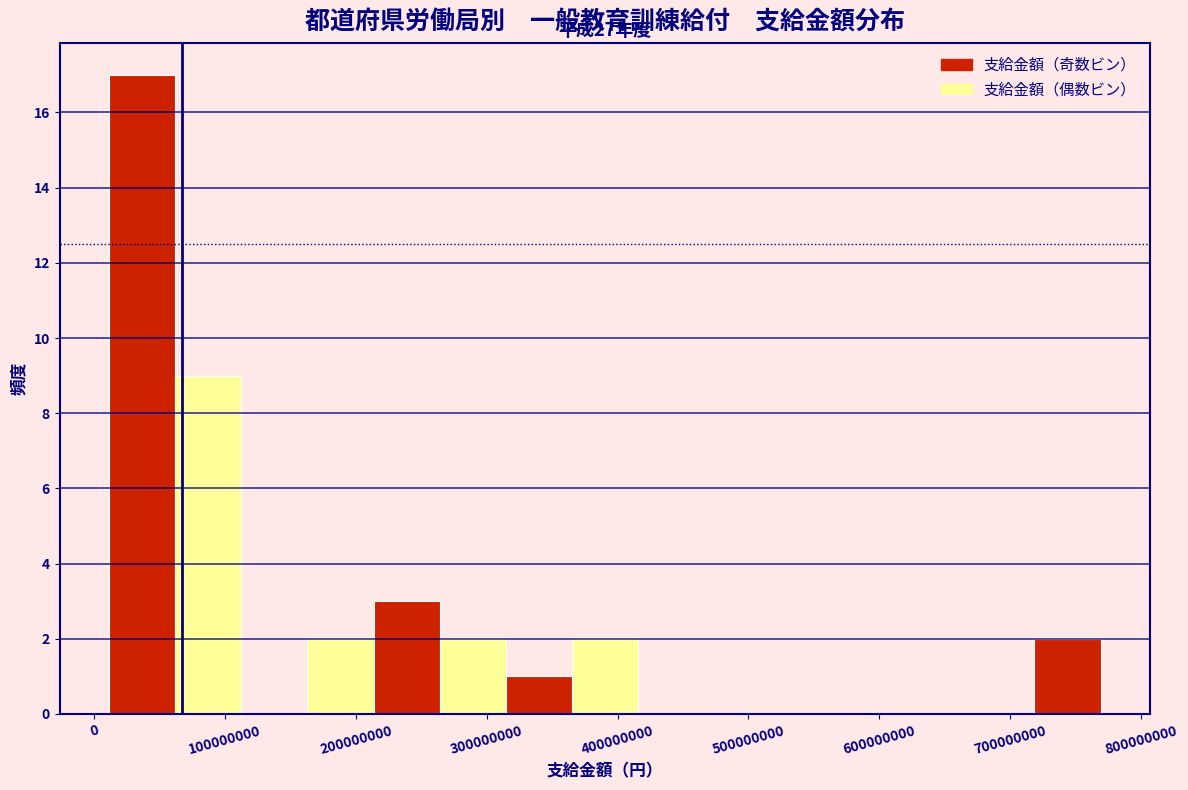

Over which range of the x-axis is the bar tallest?

10000000 to 60000000